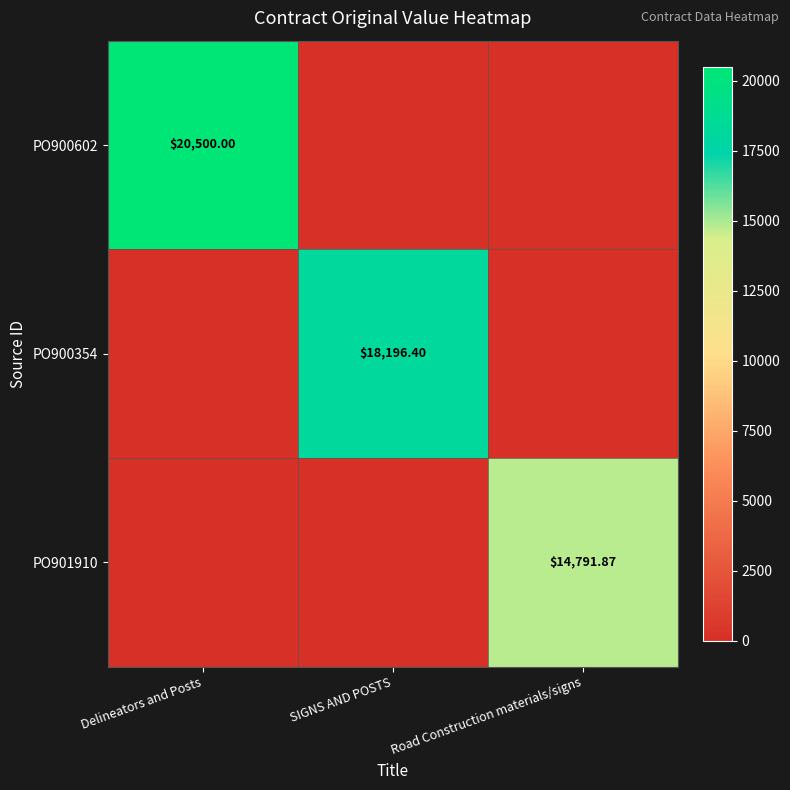

How many series are shown in this chart?

3